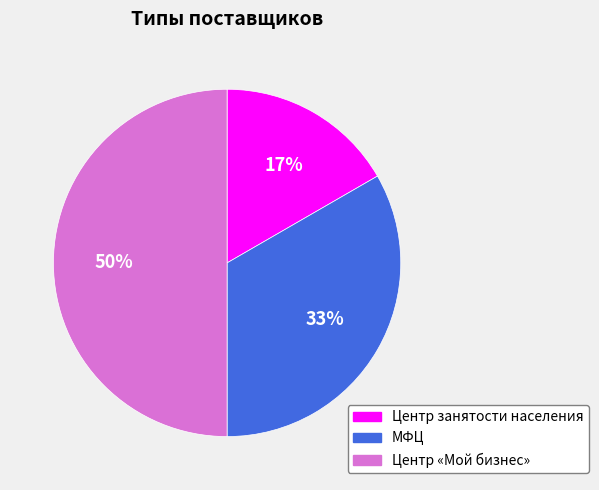

To the nearest percent, what is the combined percentage of Центр «Мой бизнес» and Центр занятости населения?

67%